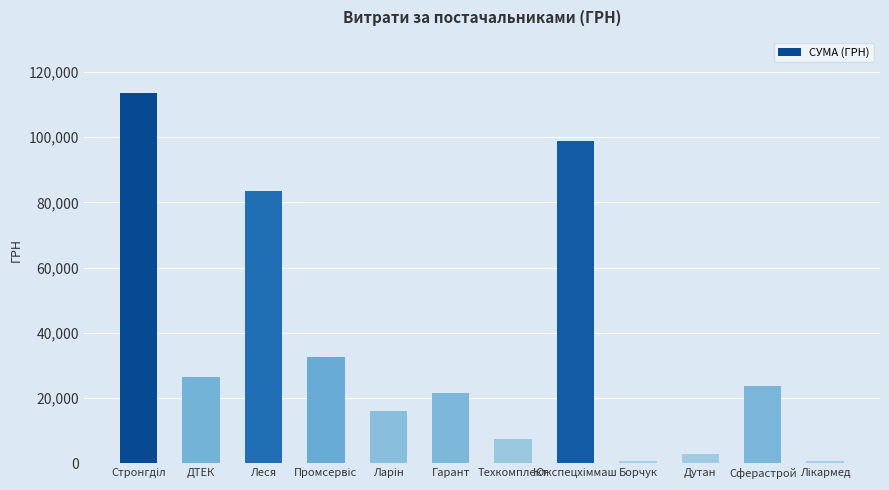

What is the change in value from Леся to Сферастрой?

-59850.5